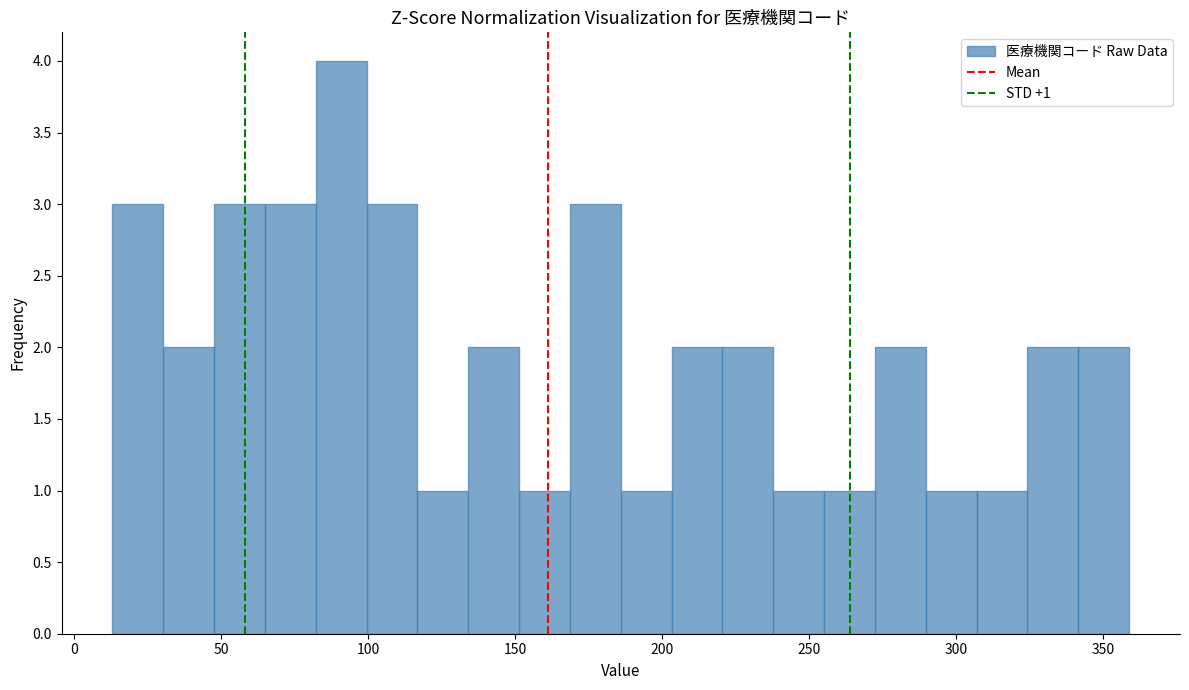

Read against the x-axis, roughly where is the centre of the tallest bar?

90